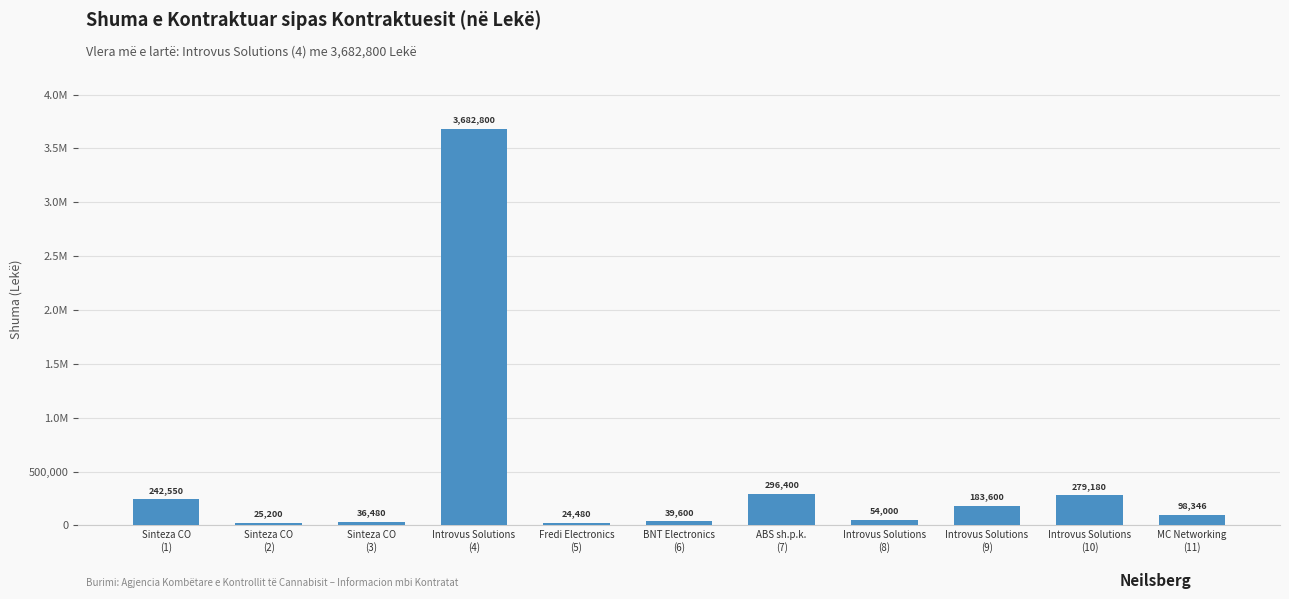

Which has a higher value, BNT Electronics
(6) or Introvus Solutions
(8)?

Introvus Solutions
(8)